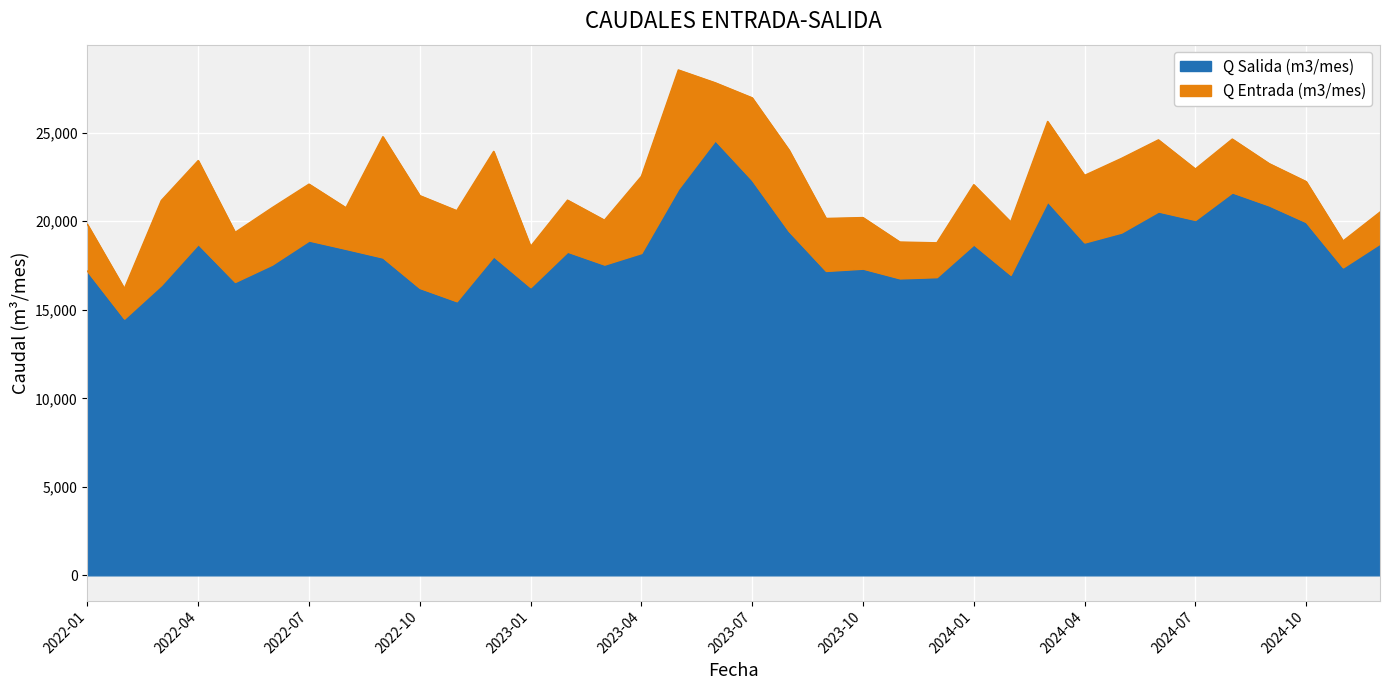

True or false: Q Entrada (m3/mes) and Q Salida (m3/mes) intersect in this chart.

False